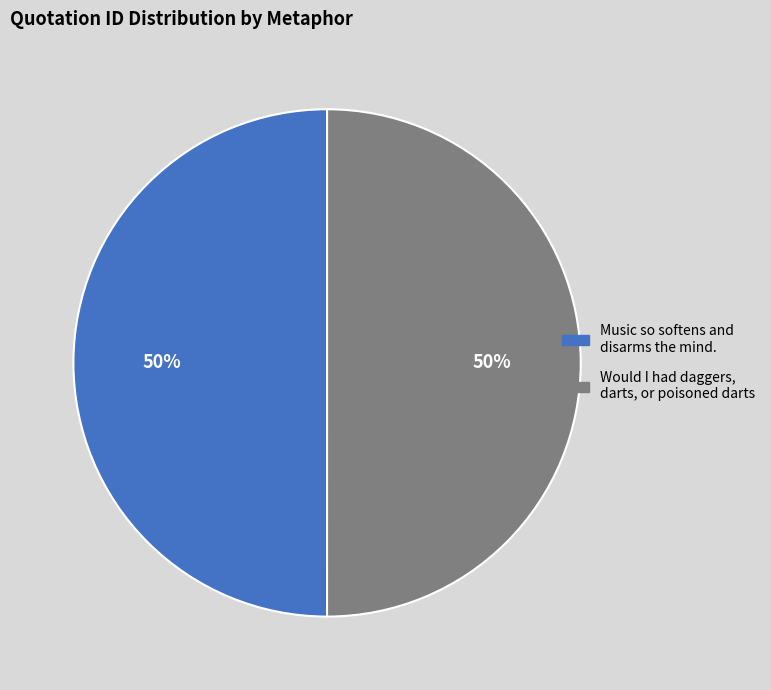

To the nearest percent, what is the average slice percentage?

50%